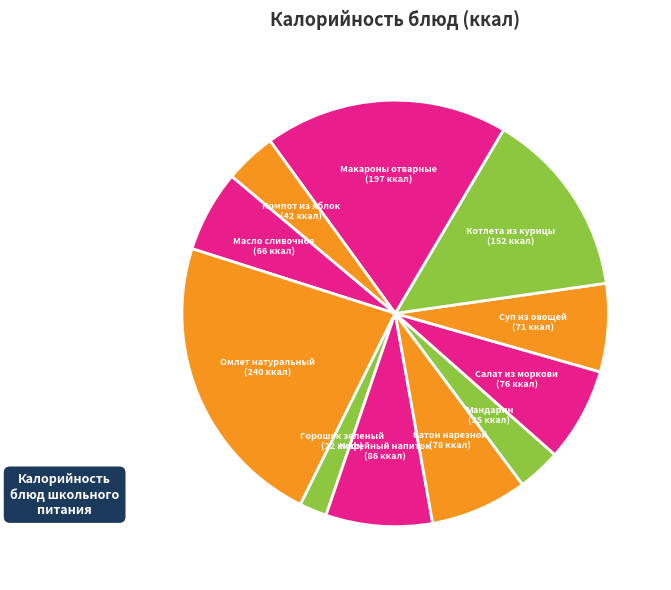

Count the number of slices in the pie.

11